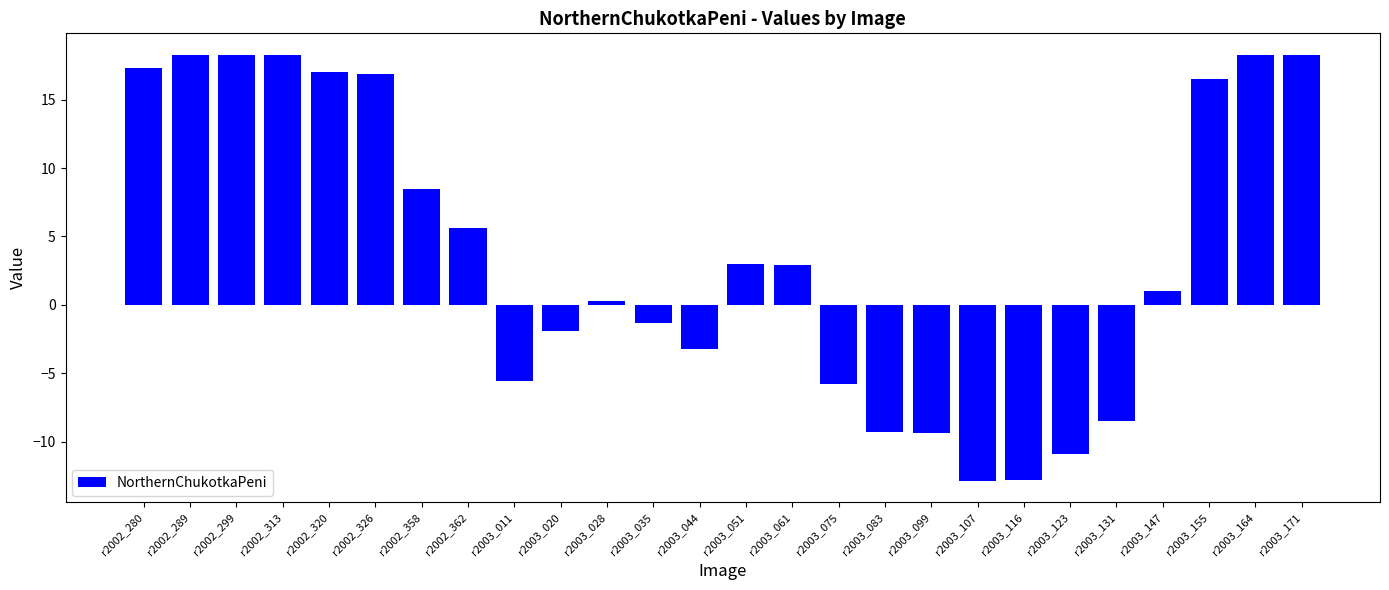

The value at r2003_107 is -17.0. True or false?

False